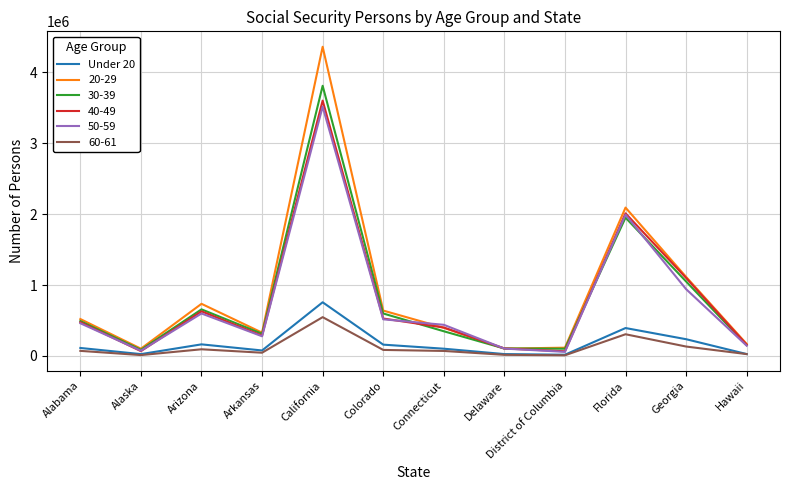

Which series has the largest range (max minus min)?

20-29